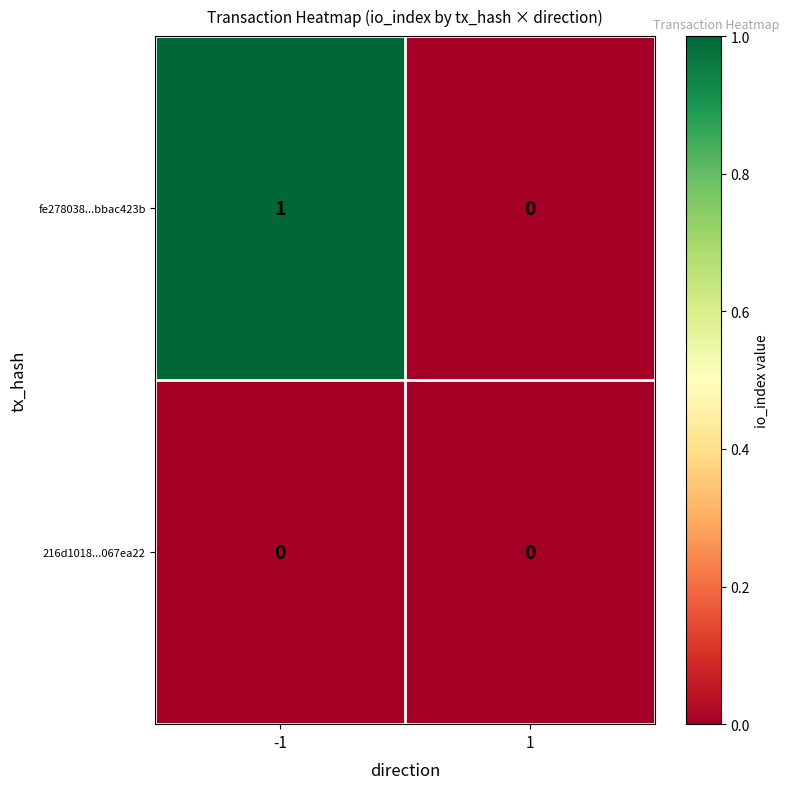

Reading right to left, list all the values displayed in this chart.

fe278038...bbac423b: 1=0	-1=1
216d1018...067ea22: 1=0	-1=0